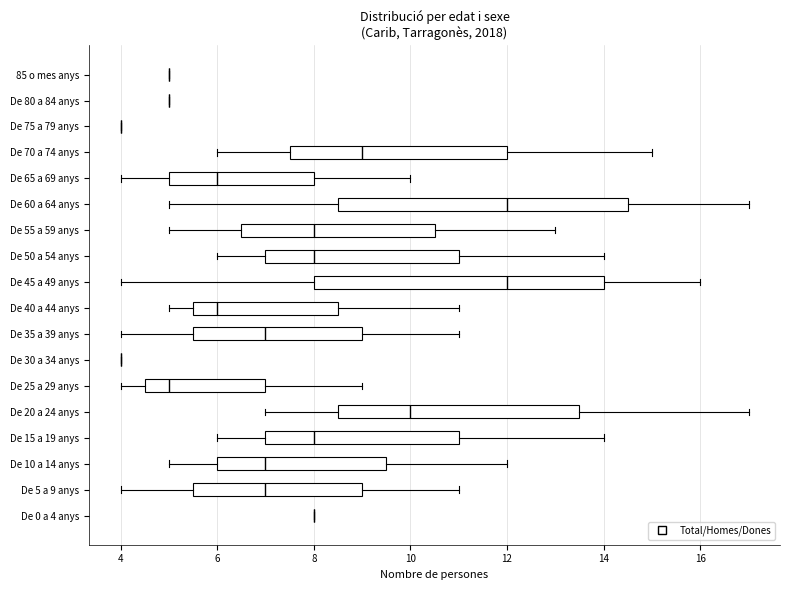

Reading bottom to top, read every box against the x-axis: the position of its median line, the range the box covers, and the ends of its whiskers. The values are not printed on the chart, so give them approximately, as read against the axis.

De 0 a 4 anys: box collapsed to a line at 8.0, whiskers 8.0 to 8.0
De 5 a 9 anys: median 7.0, box 5.6 to 9.0, whiskers 4.0 to 11.0
De 10 a 14 anys: median 7.0, box 6.0 to 9.6, whiskers 5.0 to 12.0
De 15 a 19 anys: median 8.0, box 7.0 to 11.0, whiskers 6.0 to 14.0
De 20 a 24 anys: median 10.0, box 8.6 to 13.6, whiskers 7.0 to 17.0
De 25 a 29 anys: median 5.0, box 4.6 to 7.0, whiskers 4.0 to 9.0
De 30 a 34 anys: box collapsed to a line at 4.0, whiskers 4.0 to 4.0
De 35 a 39 anys: median 7.0, box 5.6 to 9.0, whiskers 4.0 to 11.0
De 40 a 44 anys: median 6.0, box 5.6 to 8.6, whiskers 5.0 to 11.0
De 45 a 49 anys: median 12.0, box 8.0 to 14.0, whiskers 4.0 to 16.0
De 50 a 54 anys: median 8.0, box 7.0 to 11.0, whiskers 6.0 to 14.0
De 55 a 59 anys: median 8.0, box 6.6 to 10.6, whiskers 5.0 to 13.0
De 60 a 64 anys: median 12.0, box 8.6 to 14.6, whiskers 5.0 to 17.0
De 65 a 69 anys: median 6.0, box 5.0 to 8.0, whiskers 4.0 to 10.0
De 70 a 74 anys: median 9.0, box 7.6 to 12.0, whiskers 6.0 to 15.0
De 75 a 79 anys: box collapsed to a line at 4.0, whiskers 4.0 to 4.0
De 80 a 84 anys: box collapsed to a line at 5.0, whiskers 5.0 to 5.0
85 o mes anys: box collapsed to a line at 5.0, whiskers 5.0 to 5.0